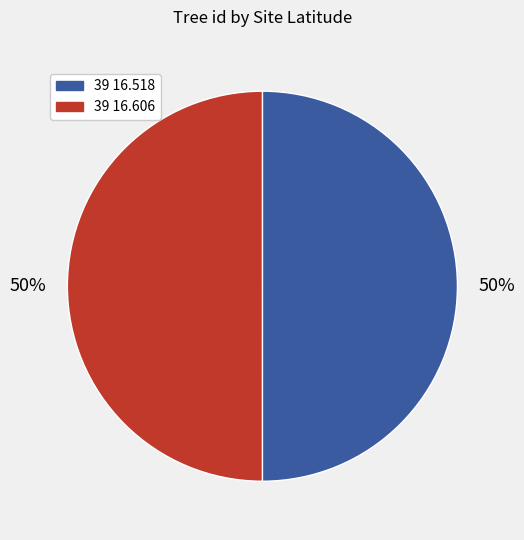

What is the ratio of the value at 39 16.606 to the value at 39 16.518?

1.0